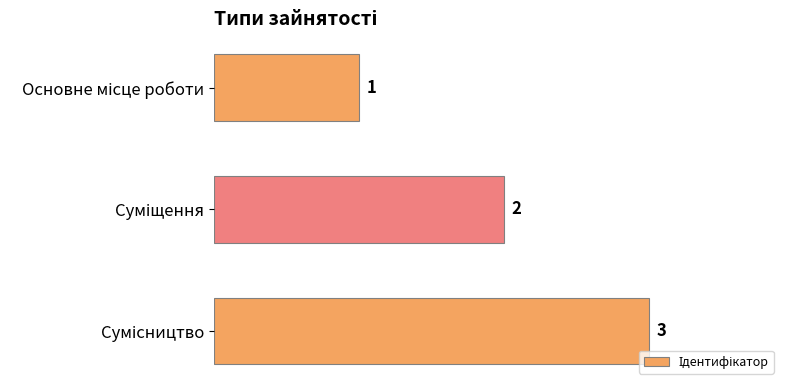

What is the value of the 2nd bar from the top?

2